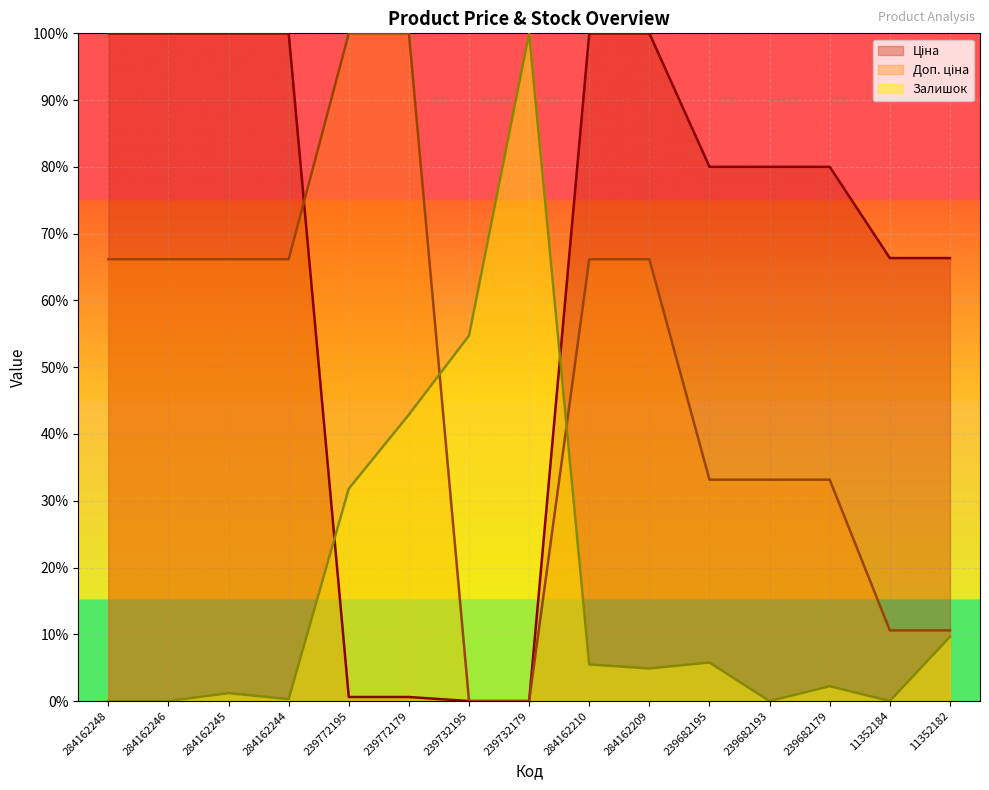

What position from the right is 239772179?

10